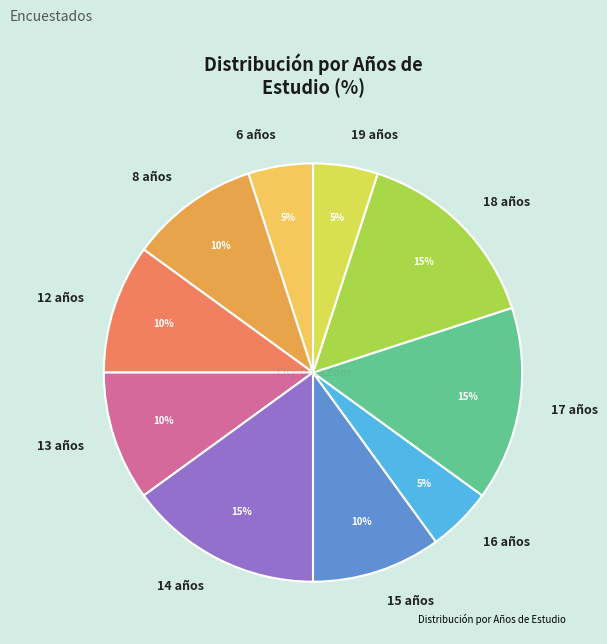

To the nearest percent, what is the difference between the largest and smallest slice percentages?

10%